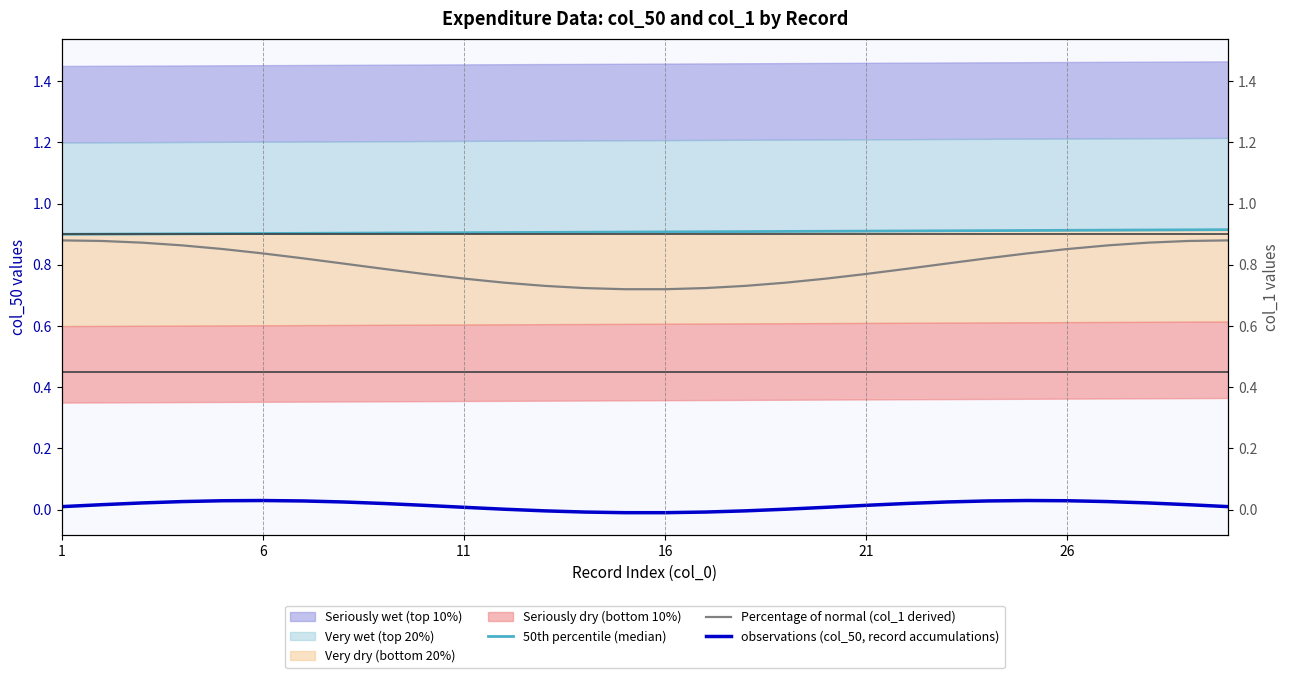

Which has a higher value, 22 or 7?

22